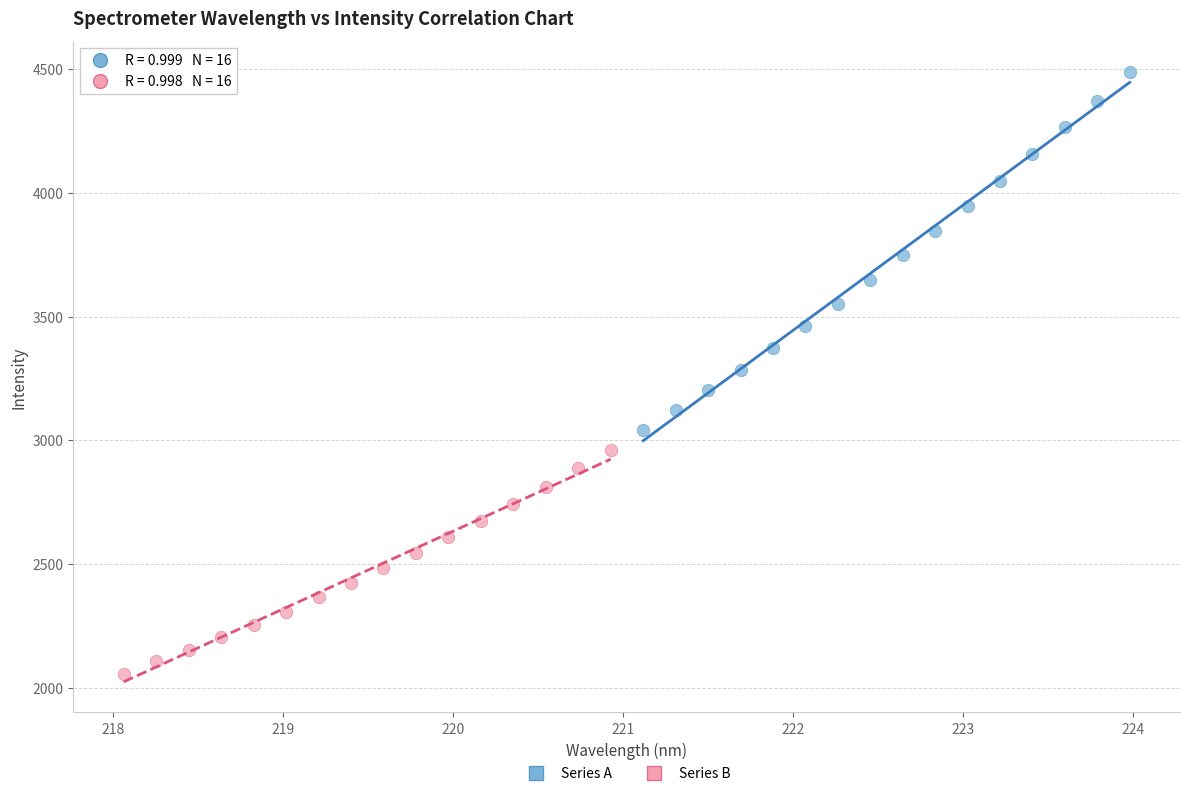

Which series has the widest spread of Y values?

Series A